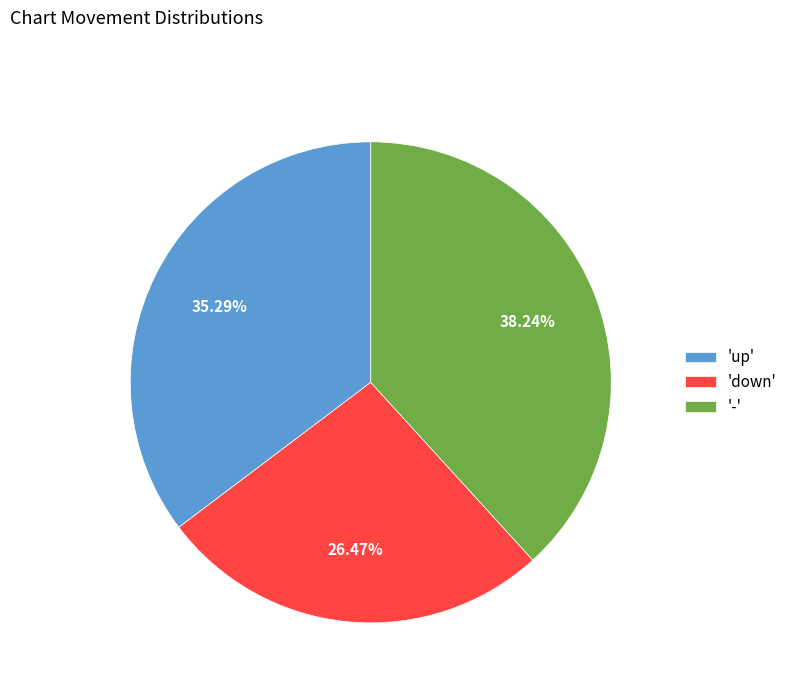

Combined, do 'down' and 'up' account for over 50%?

Yes